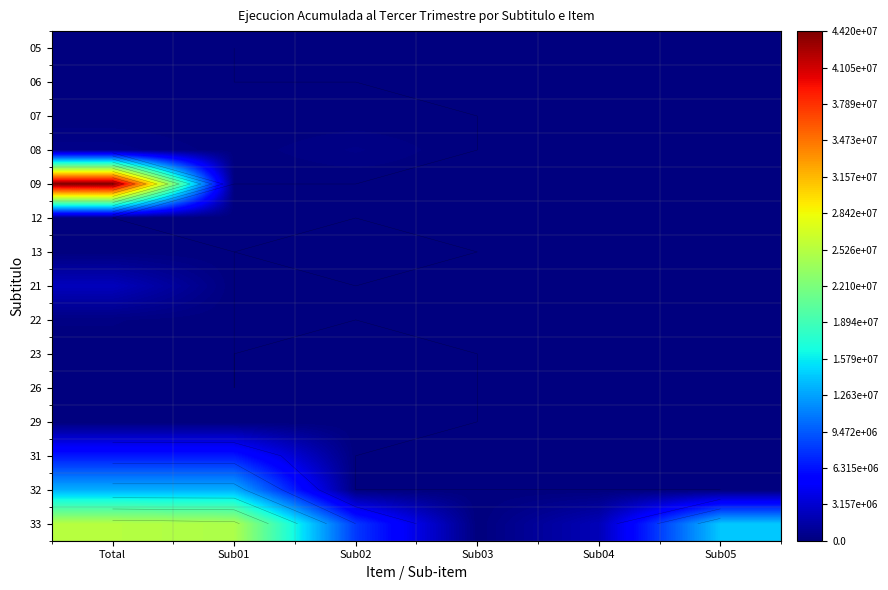

What is the spread (max minus min) of values at Sub03?

3520